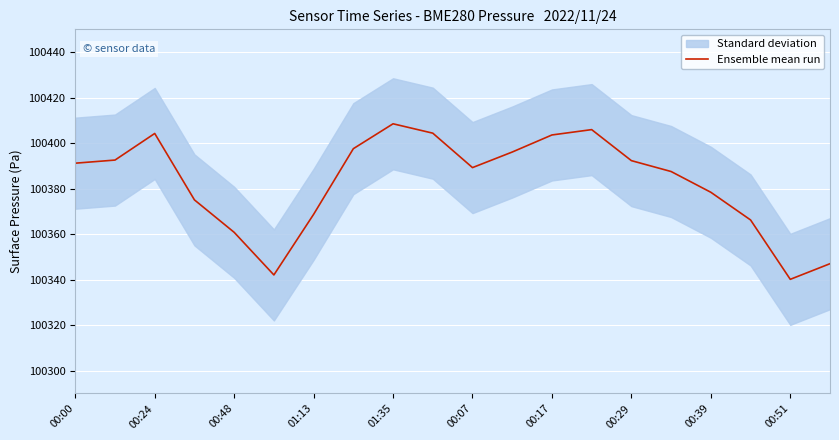

How many points are higher than both their immediate neighbors (excluding endpoints)?

3